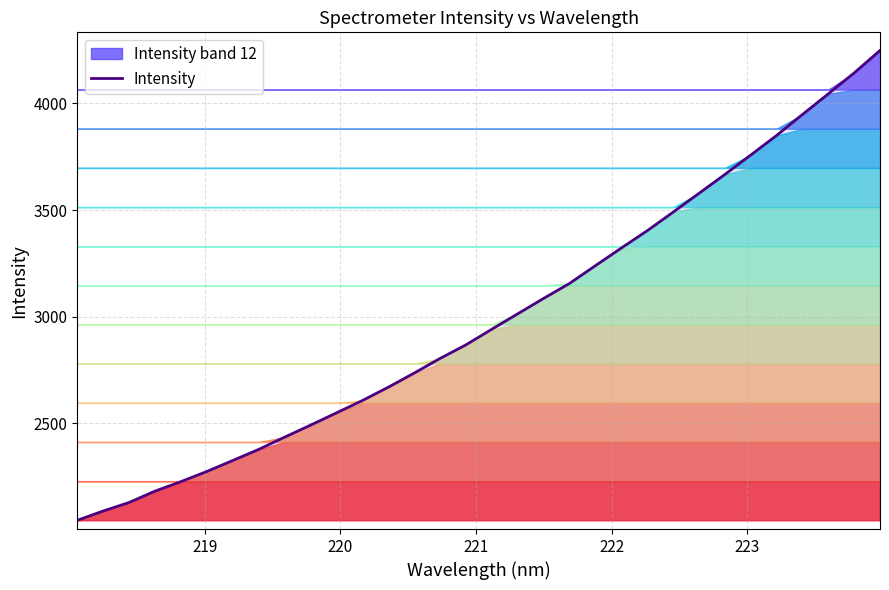

What is the minimum value for Intensity?

2046.0